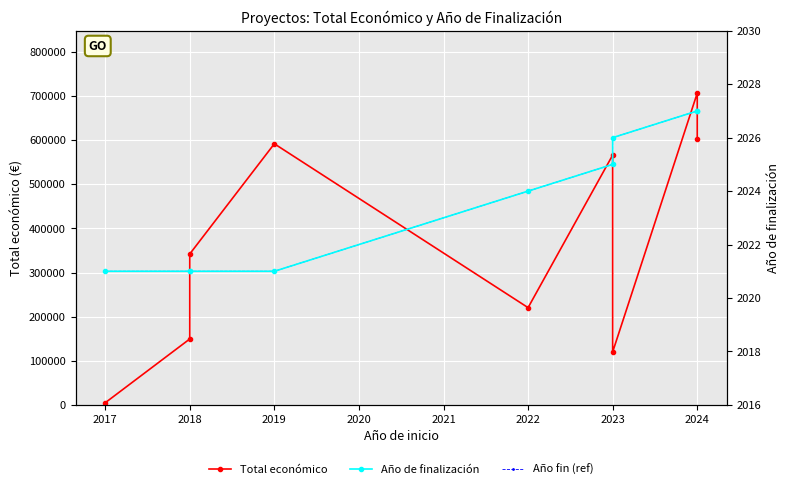

Is it true that Año fin (ref) equals 2025.0 at 2023?

True